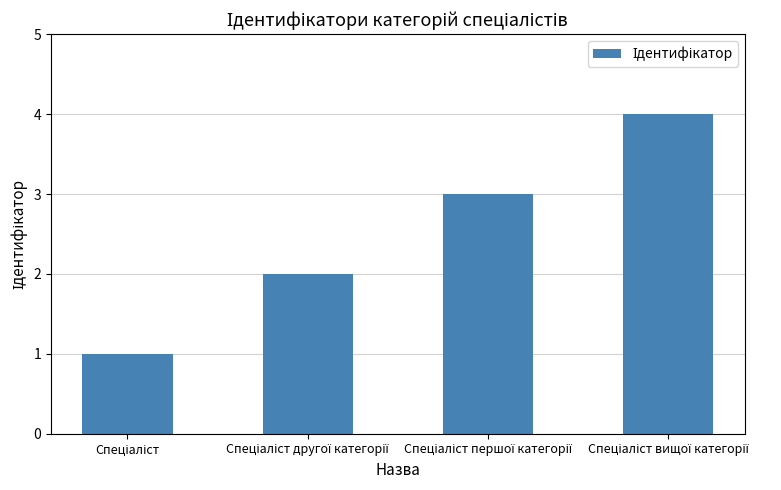

What is the greatest value displayed?

4